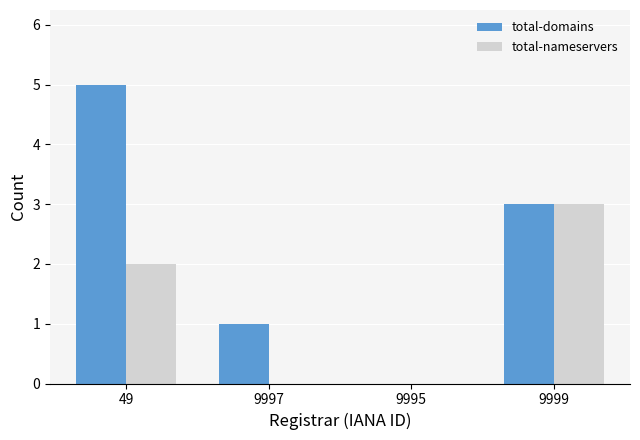

Which category has the highest value in the total-nameservers series?

9999